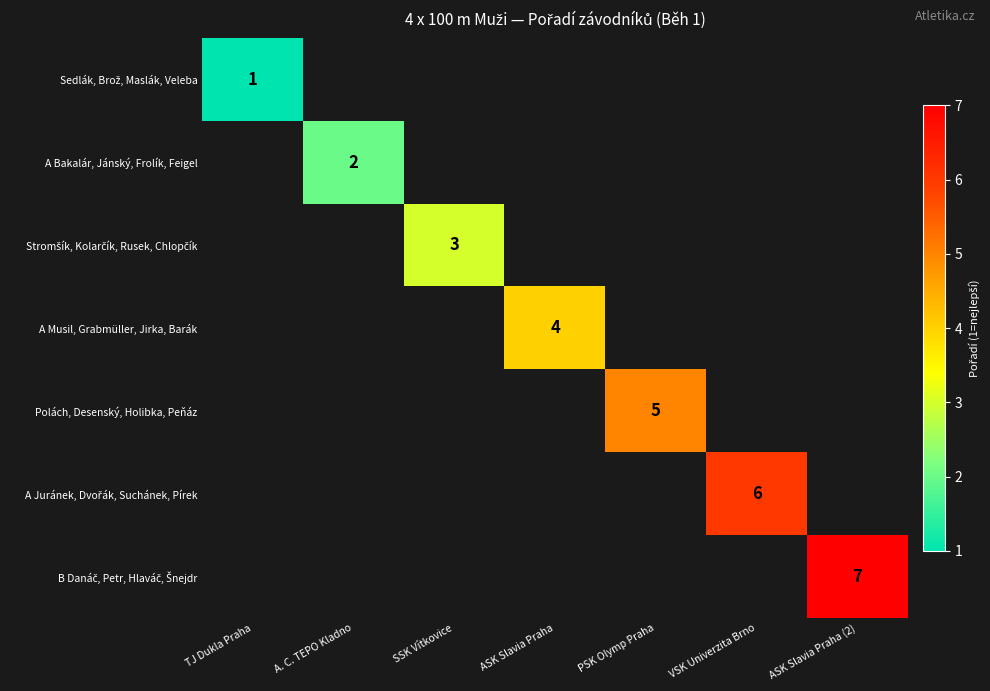

The value of A Musil, Grabmüller, Jirka, Barák at ASK Slavia Praha is 5. True or false?

False